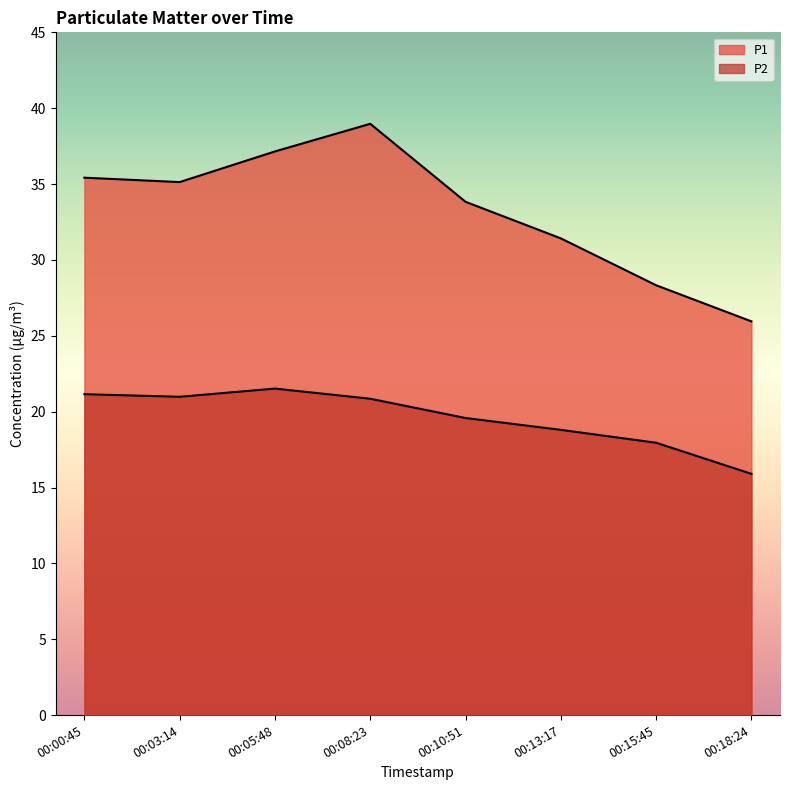

List the labels in order of P1 value, smallest first.

00:18:24, 00:15:45, 00:13:17, 00:10:51, 00:03:14, 00:00:45, 00:05:48, 00:08:23